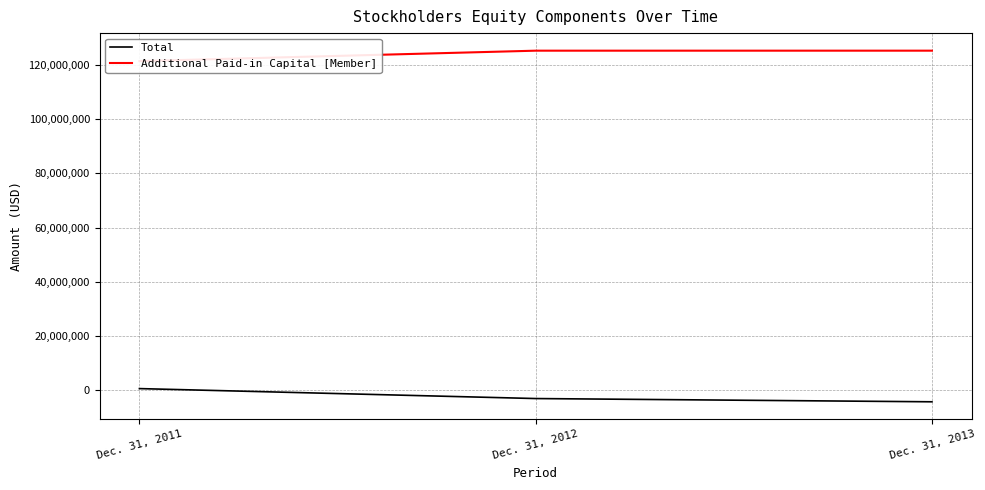

What is the value of the Additional Paid-in Capital [Member] point at the 1st from the left?

121337670